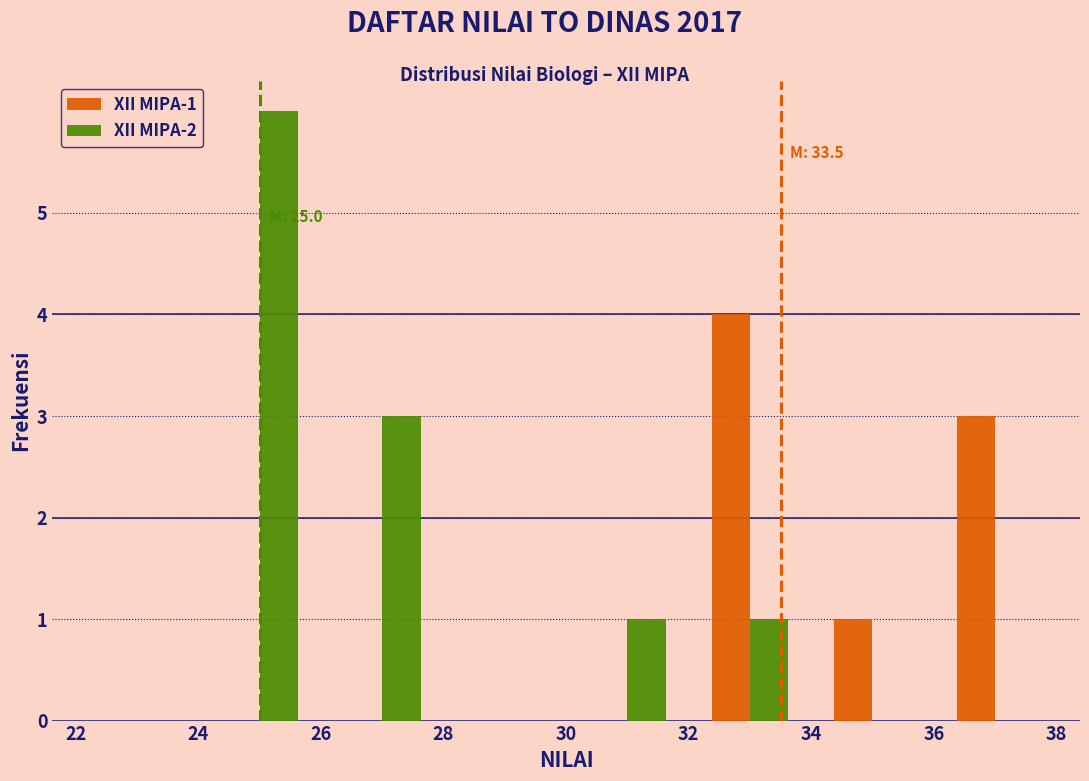

In the XII MIPA-2 series, which range on the x-axis has the tallest bar?

24 to 26